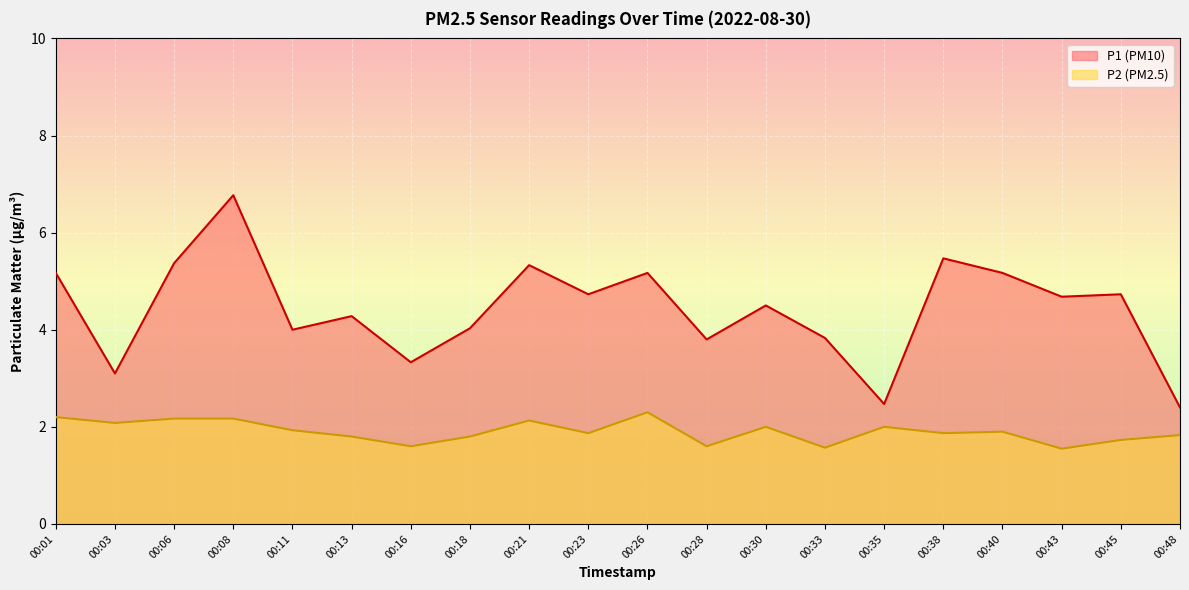

What is the value of the P2 point at the 18th from the left?

1.6